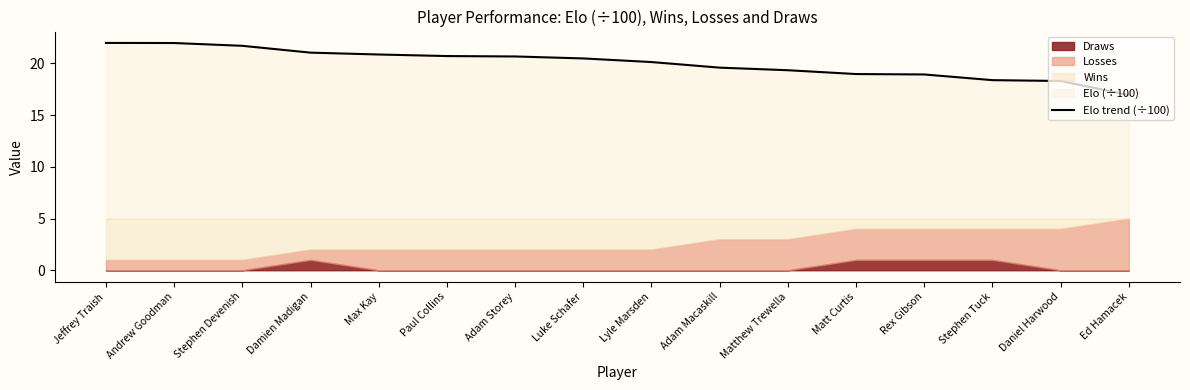

The value at Rex Gibson is 6.7. True or false?

False